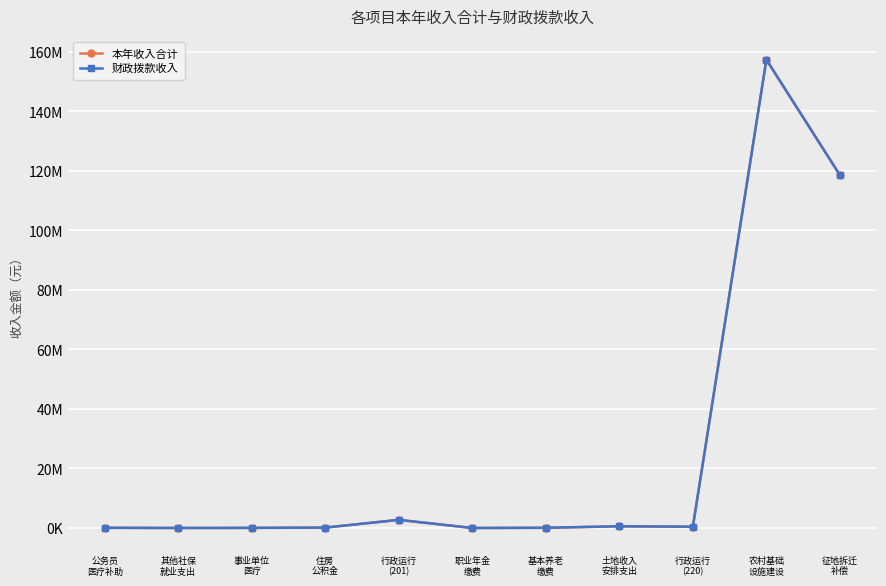

True or false: 本年收入合计 has a value of 2520.0 at 职业年金
缴费.

True